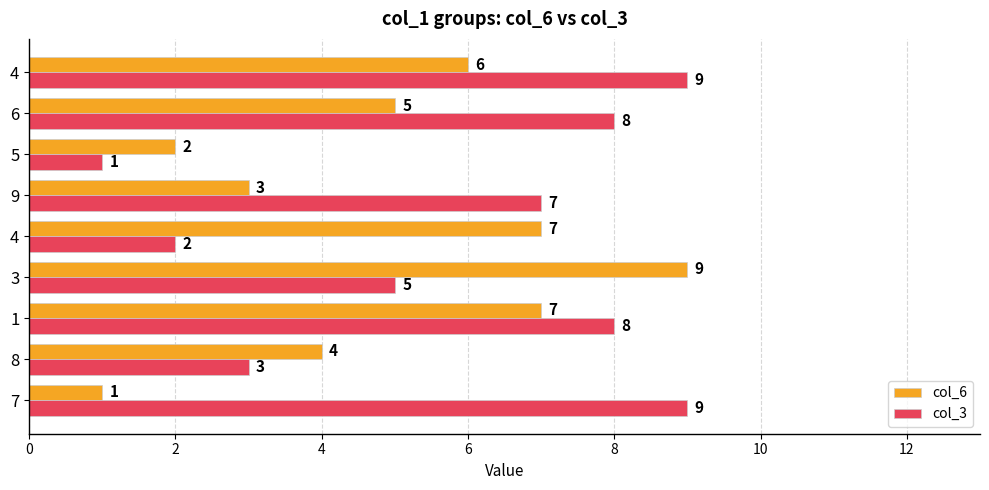

How many col_6 values are between 3 and 7?

6